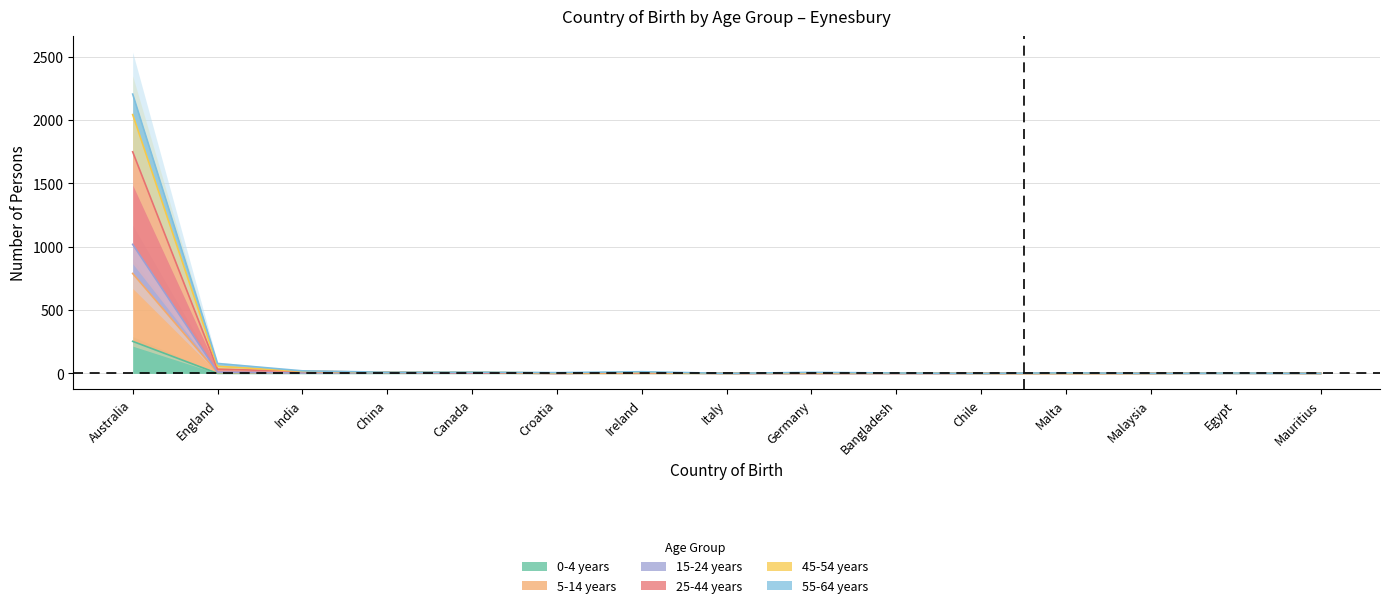

The 25-44 years series shows 16 at India. True or false?

True